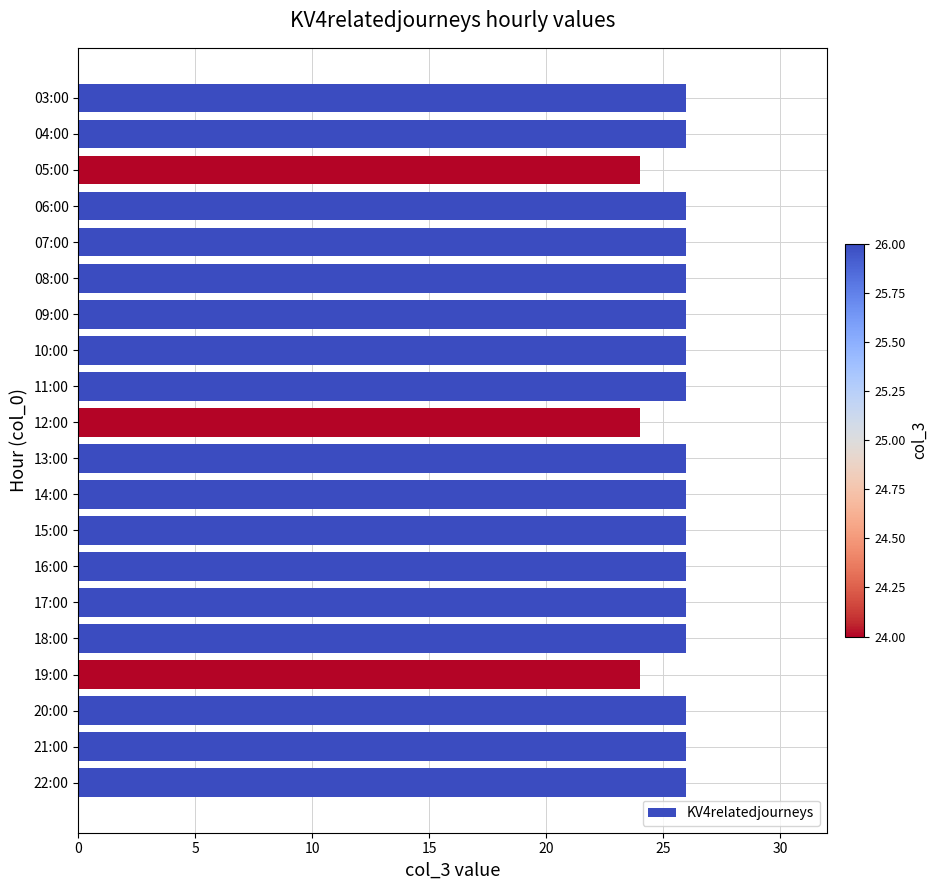

What position from the bottom is 15:00?

8